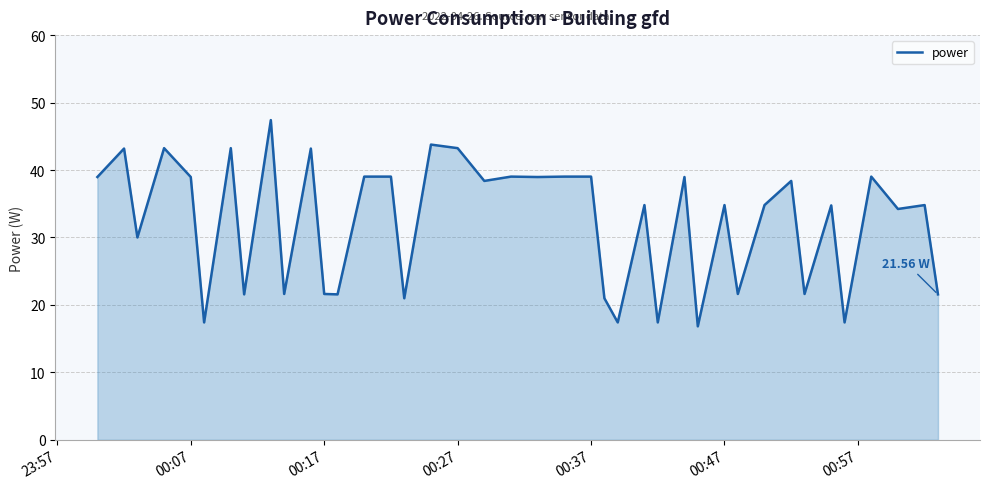

What is the difference between the maximum and minimum values?

30.6